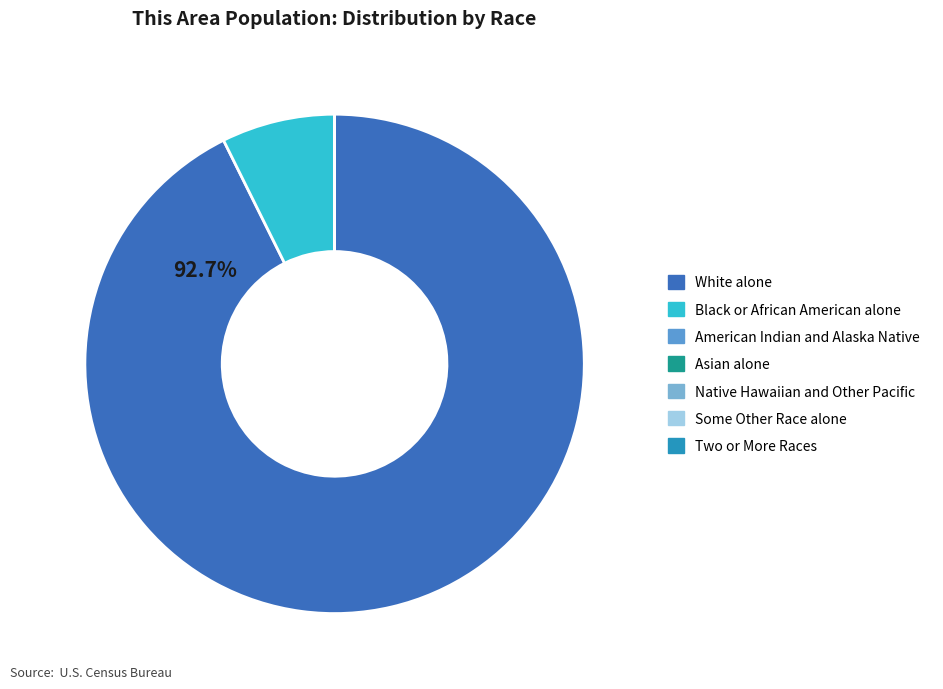

Which slice is the smallest?

Native Hawaiian and Other Pacific